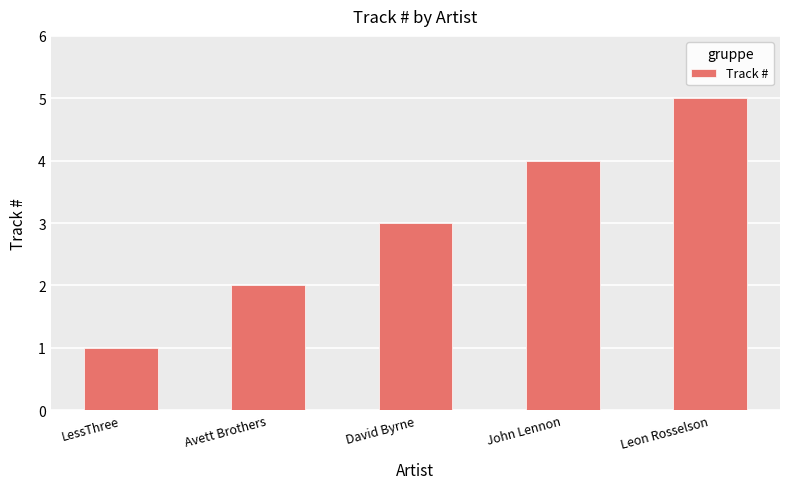

What is the greatest value displayed?

5